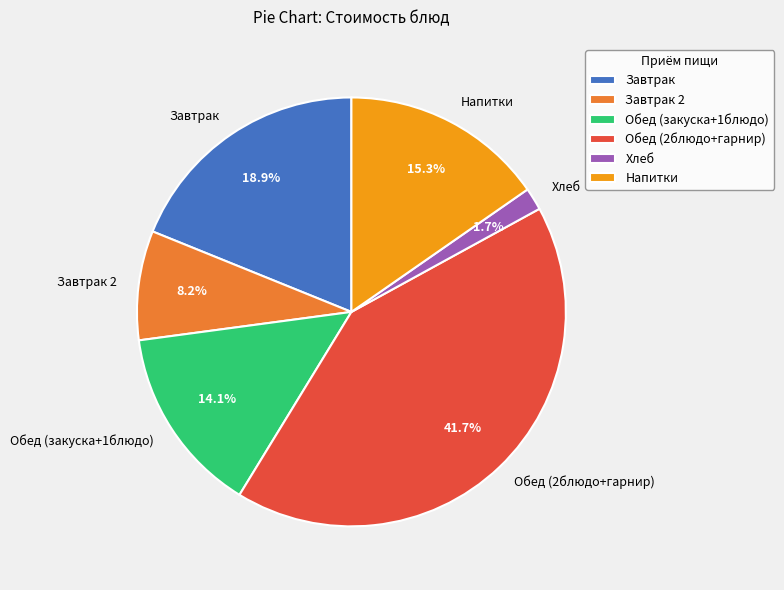

Between Хлеб and Обед (2блюдо+гарнир), which is larger?

Обед (2блюдо+гарнир)